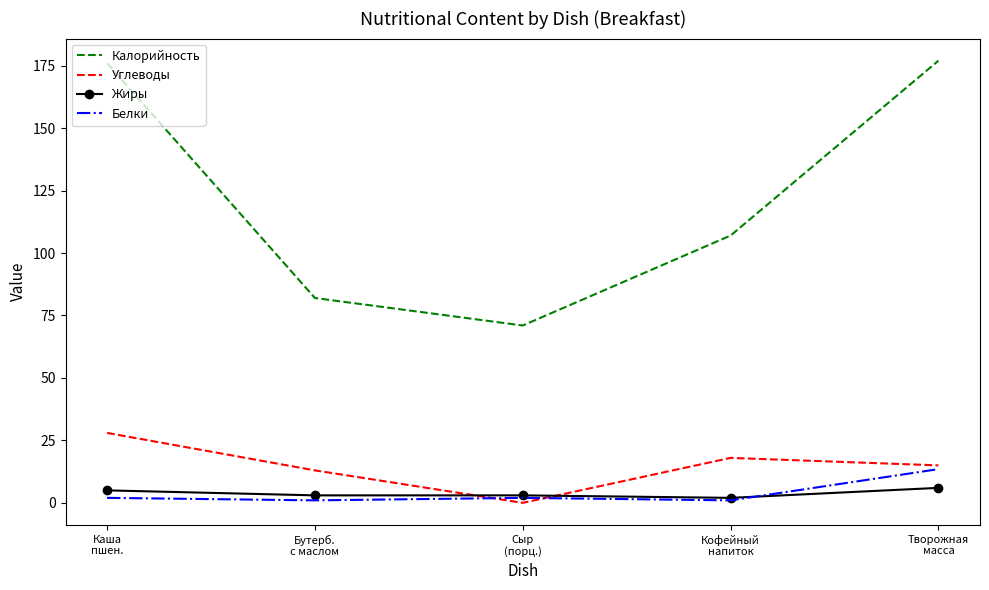

Reading left to right, list all the values displayed in this chart.

Калорийность: 176.0	82.0	71.0	107.0	177.0
Углеводы: 28.0	13.0	0.0	18.0	15.0
Жиры: 5.0	3.0	3.0	2.0	6.0
Белки: 2.0	1.0	2.0	1.0	13.5